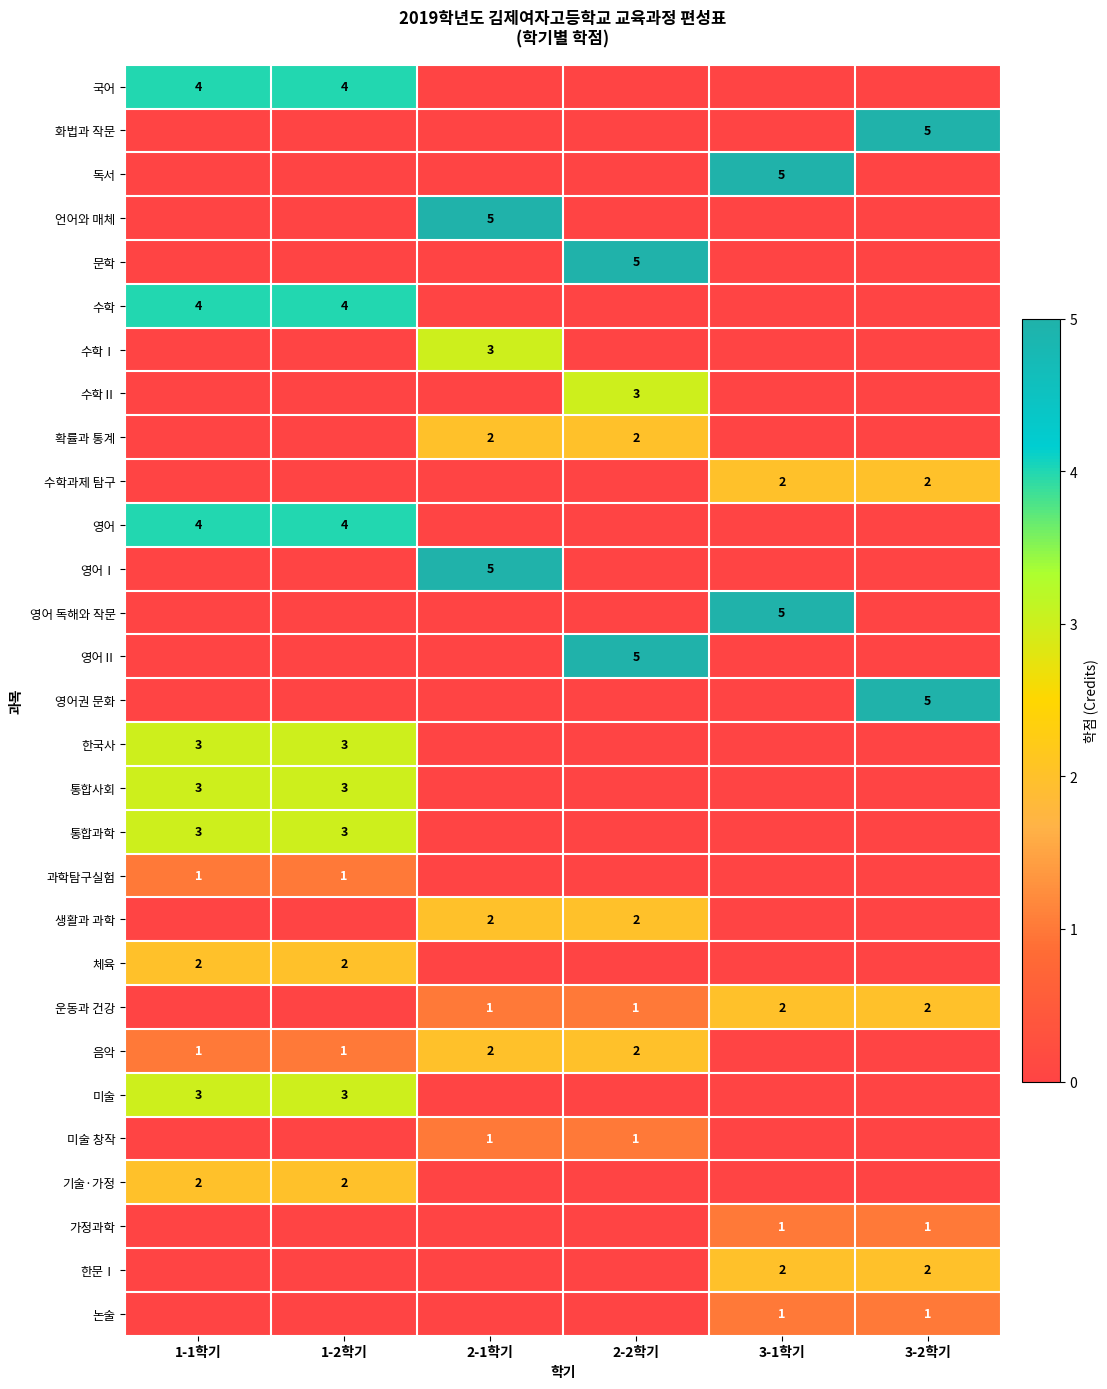

True or false: 수학 has a value of 4 at 1-2학기.

True